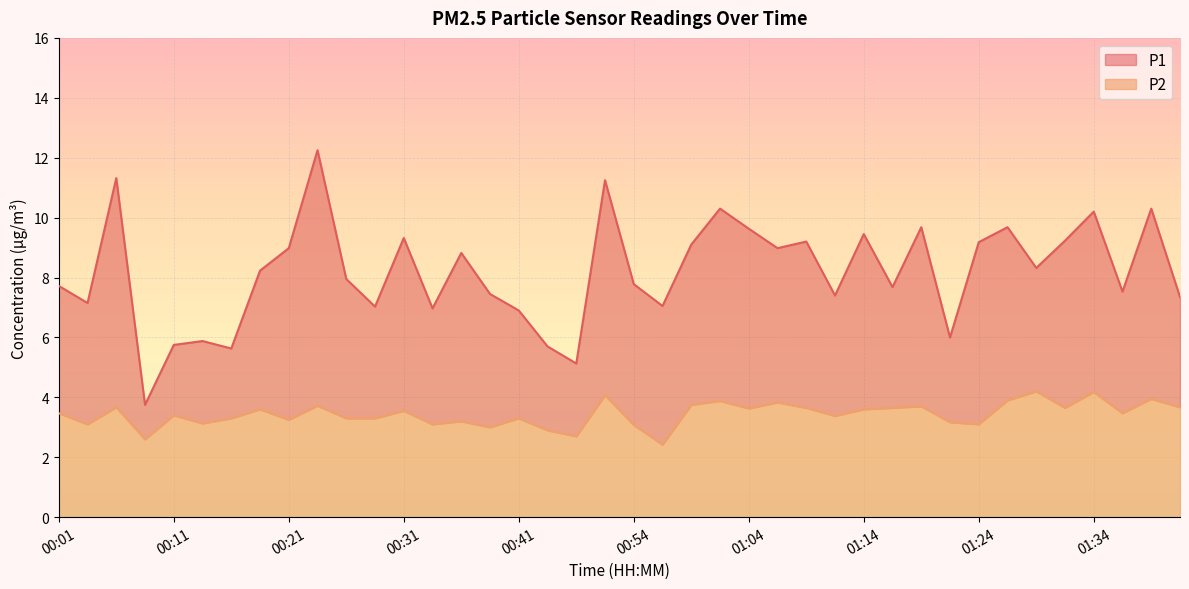

True or false: P2 has a value of 3.5 at 00:01.

True